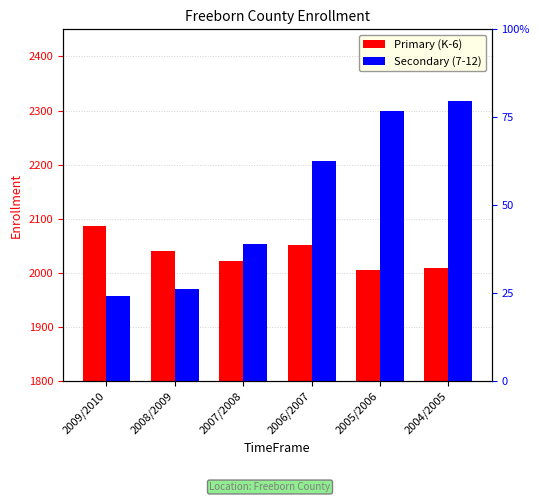

At which label does Secondary (7-12) reach its minimum?

2009/2010